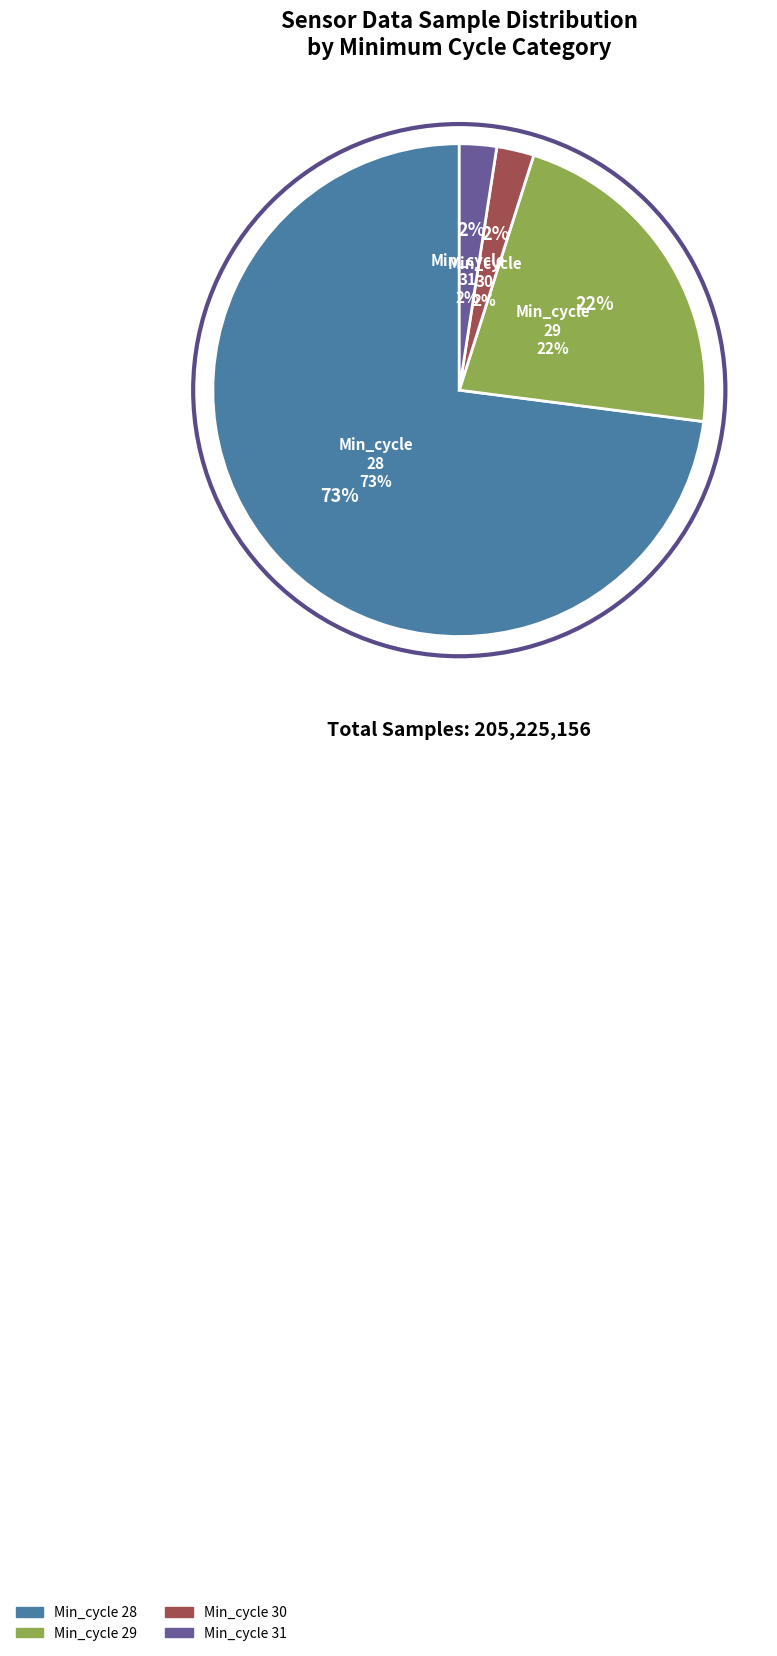

How many segments does this pie chart have?

4